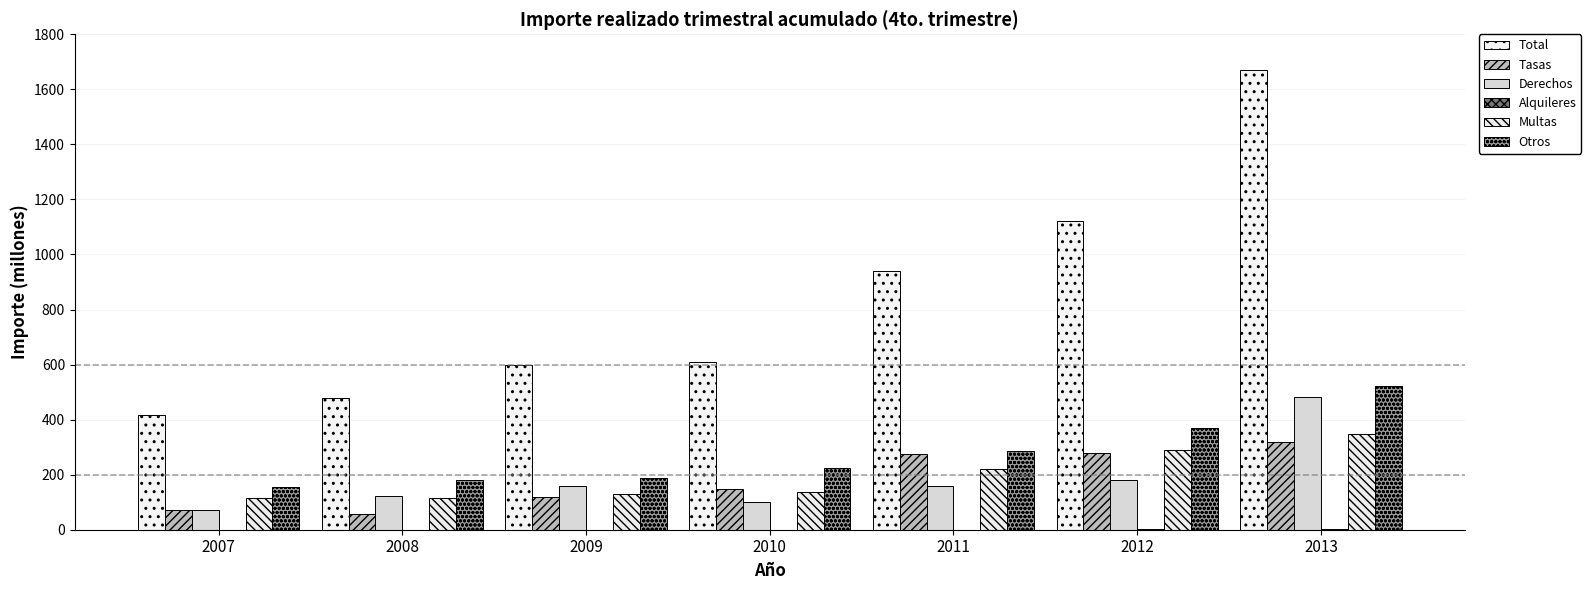

Are the bars grouped side by side (vs. stacked)?

Yes